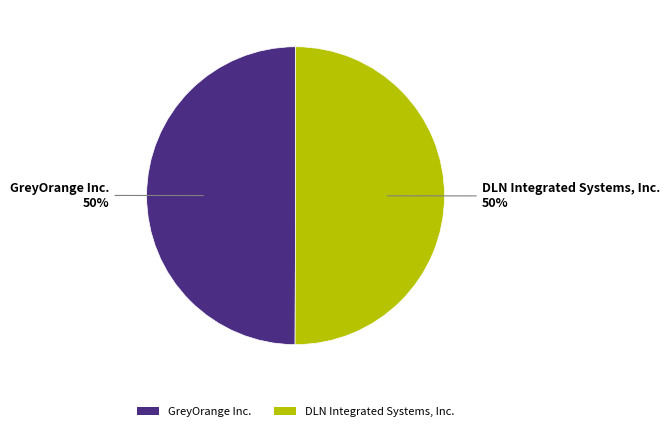

Combined, do DLN Integrated Systems, Inc. and GreyOrange Inc. account for over 50%?

Yes